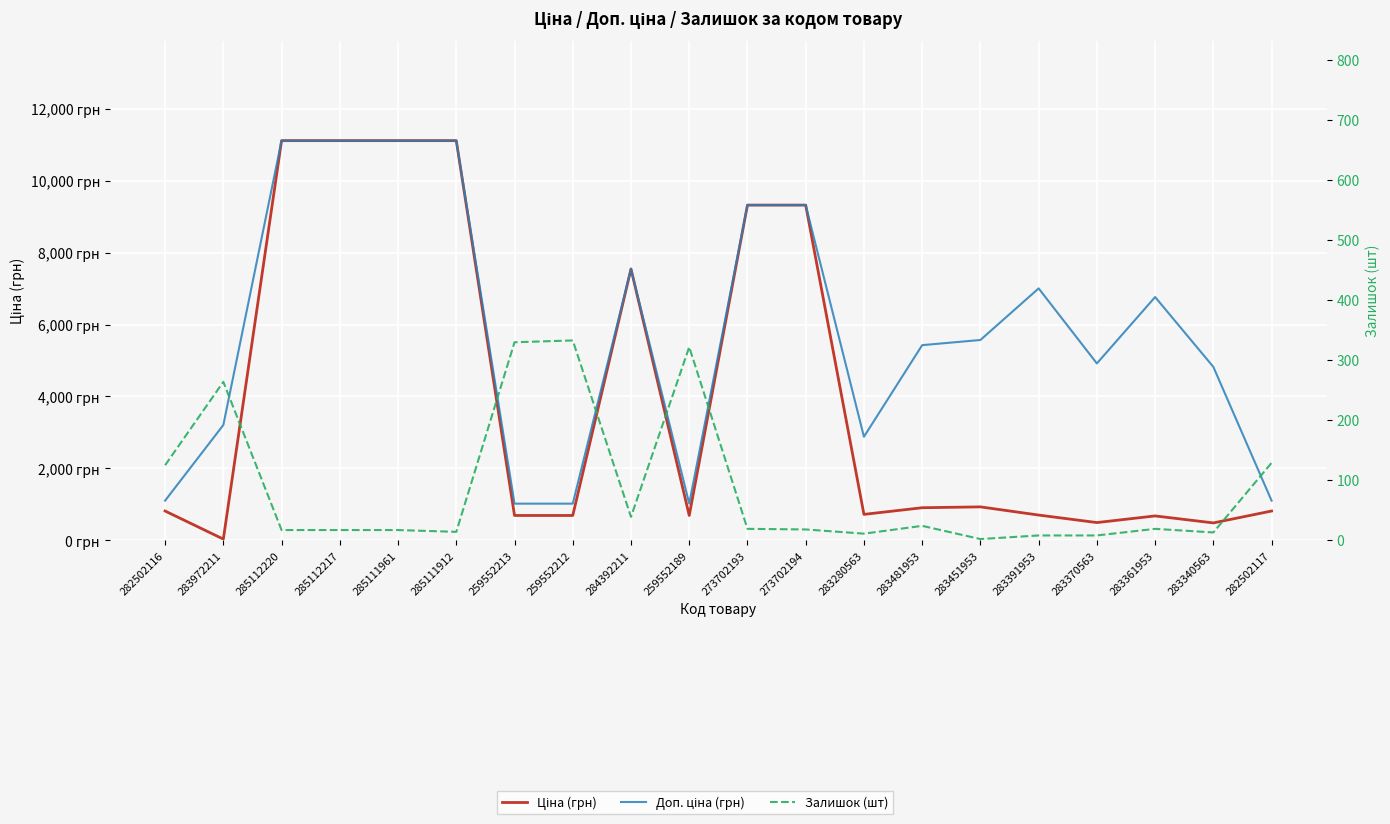

Read the Доп. ціна (грн) value at 284392211.

7545.9